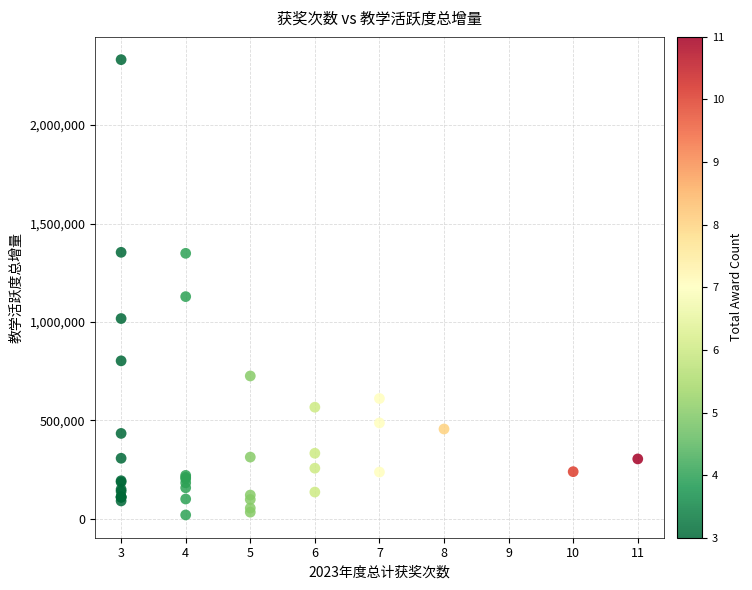

What Y value in the scatter plot is closest to 1176308?

1129043